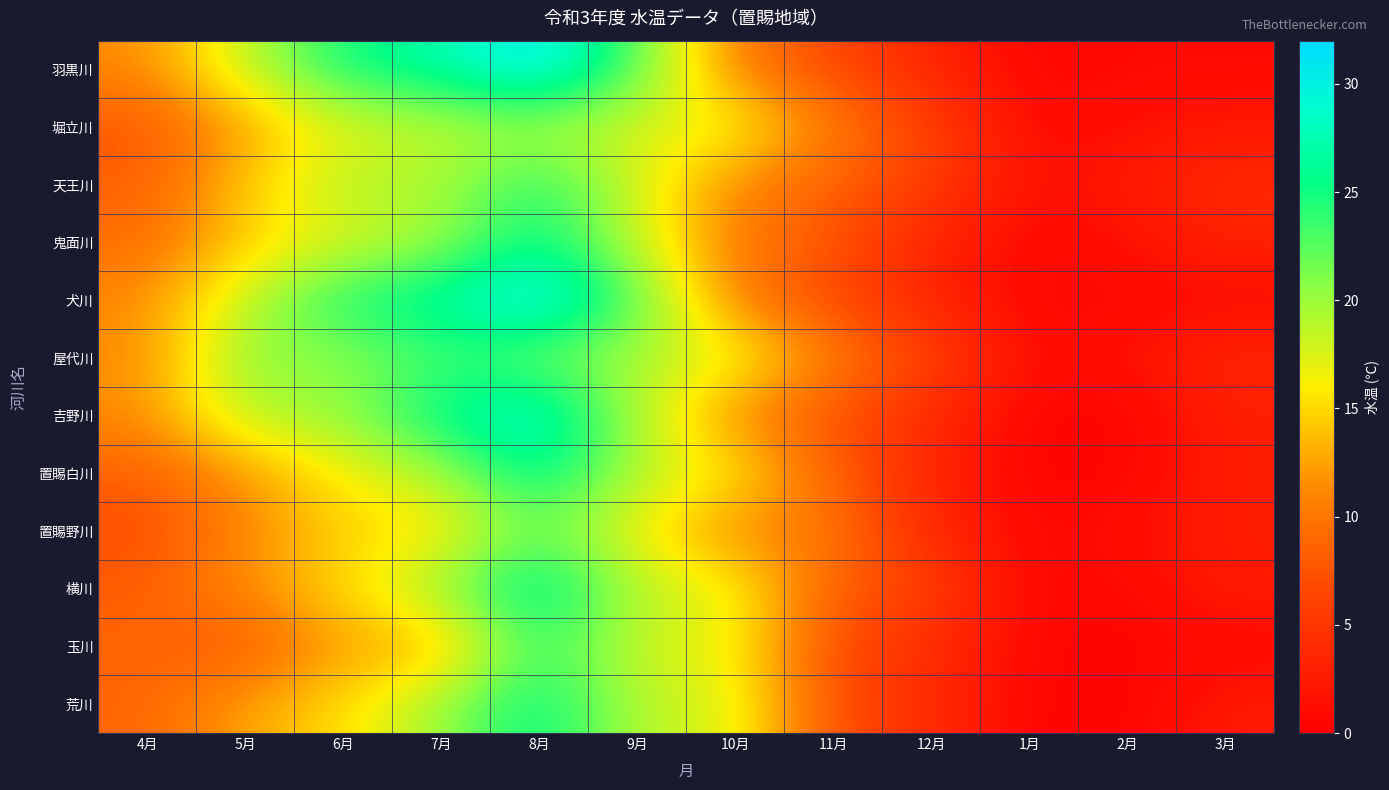

At which category is the sum across all series the highest?

8月